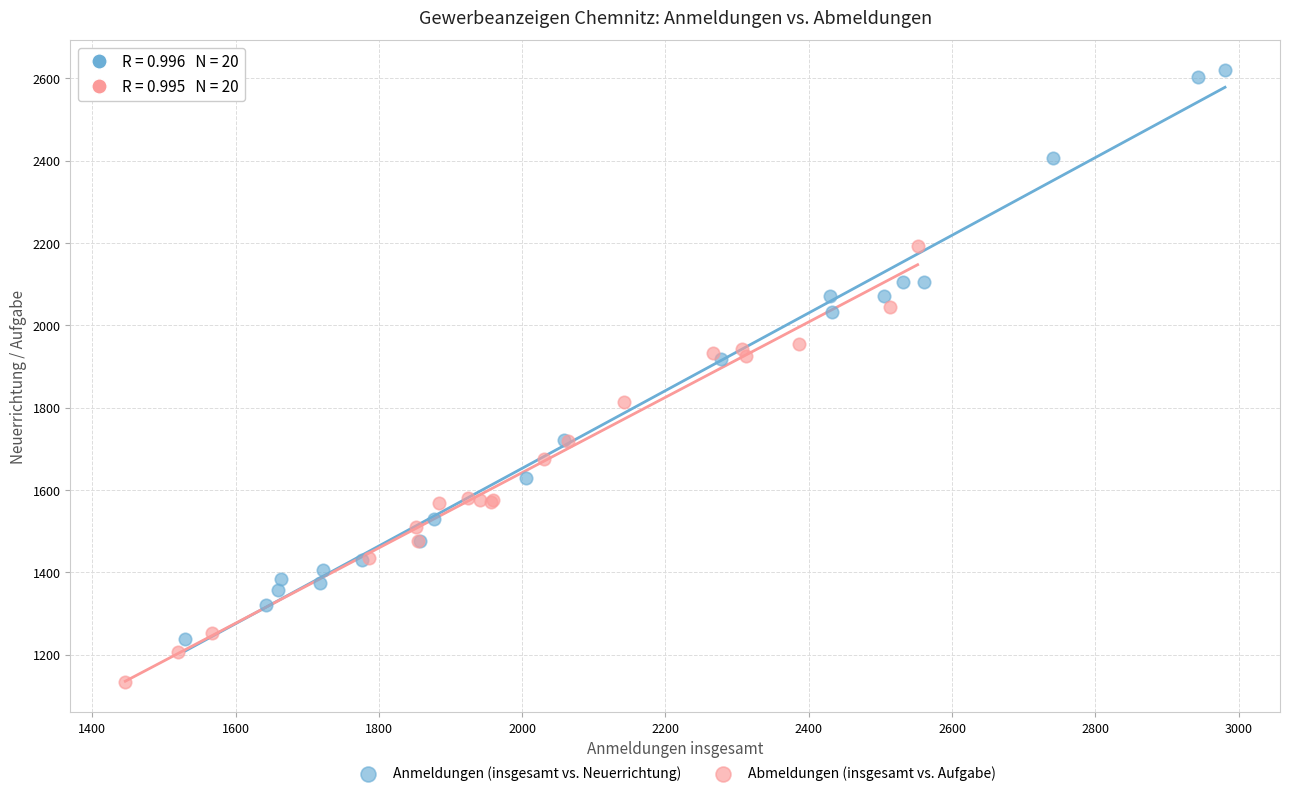

Which series has the widest spread of Y values?

Anmeldungen (insgesamt vs. Neuerrichtung)